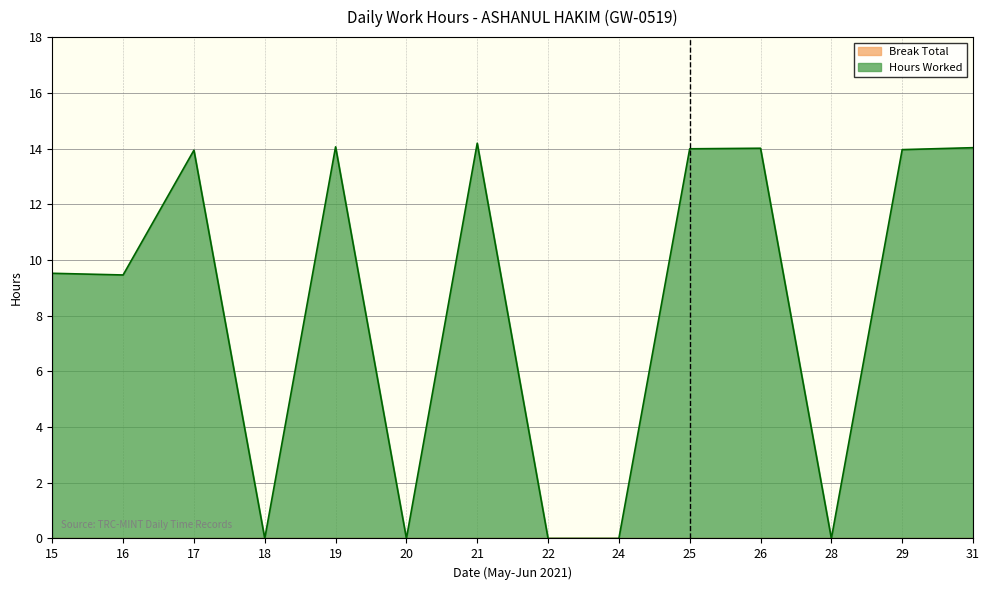

How many interior local valleys (lower than both neighbors) does the data have?

4